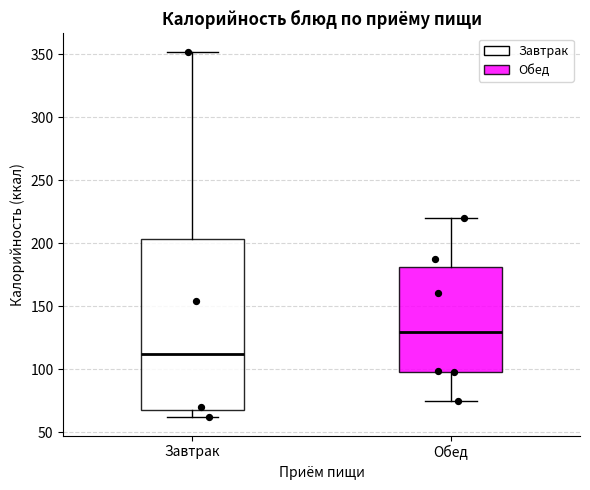

Reading left to right, read every box against the y-axis: the position of its median line, the range the box covers, and the ends of its whiskers. The values are not printed on the chart, so give them approximately, as read against the axis.

Завтрак: median 110, box 70 to 205, whiskers 60 to 350
Обед: median 130, box 100 to 180, whiskers 75 to 220